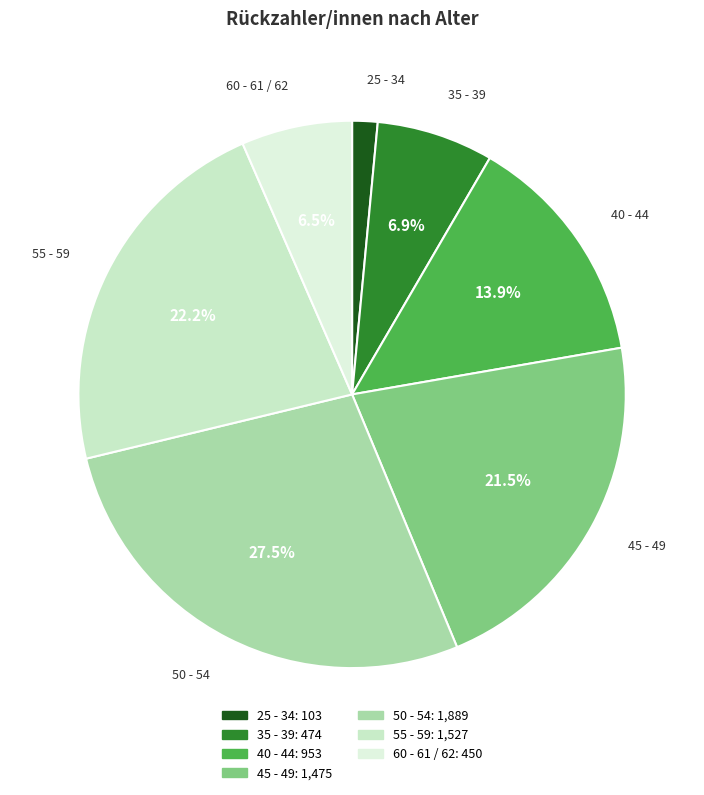

Is there any slice that represents more than half of the pie?

No